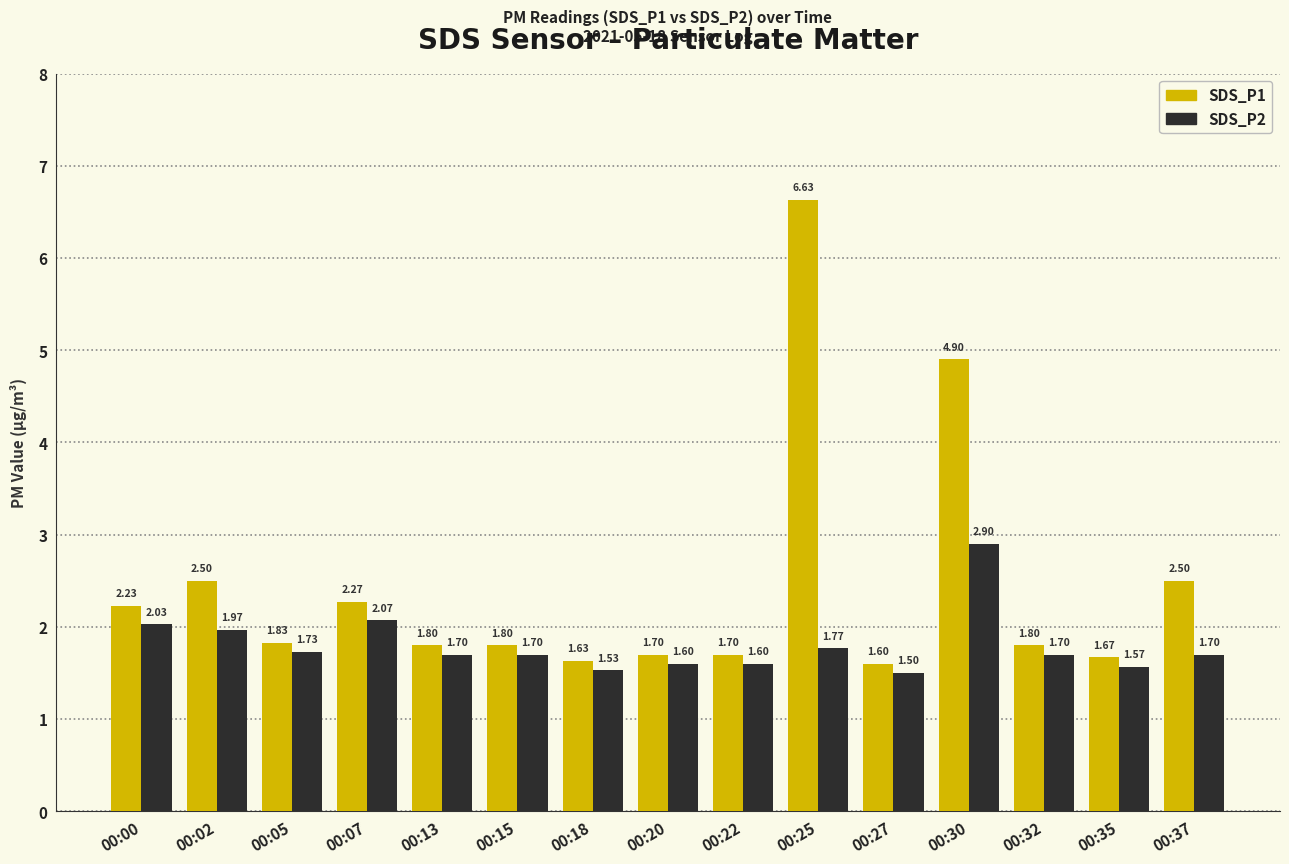

Which series changed the most between 00:07 and 00:27?

SDS_P1